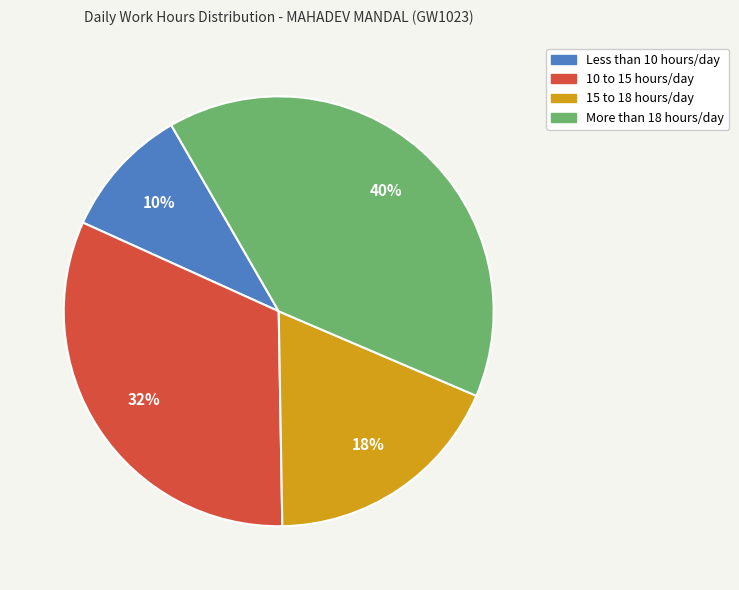

The 10 to 15 hours/day slice represents 46% of the pie. True or false?

False